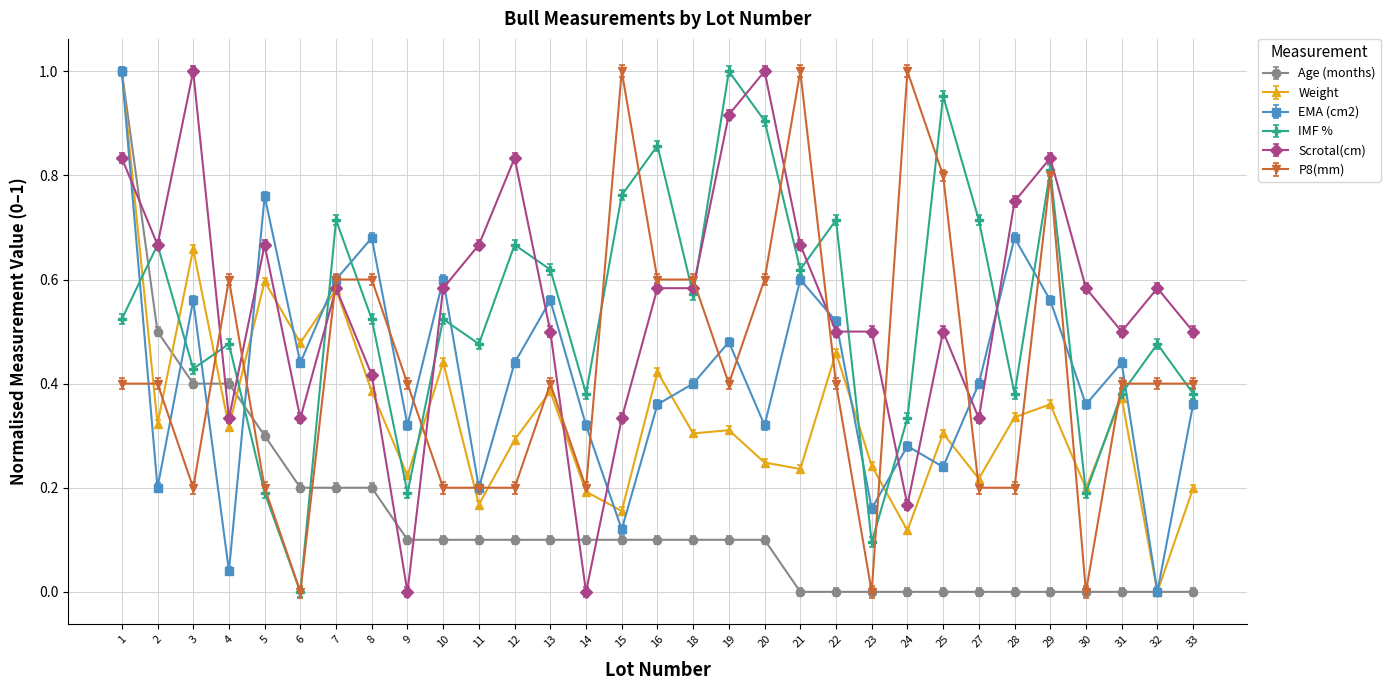

The value of IMF % at 18 is 0.9. True or false?

False